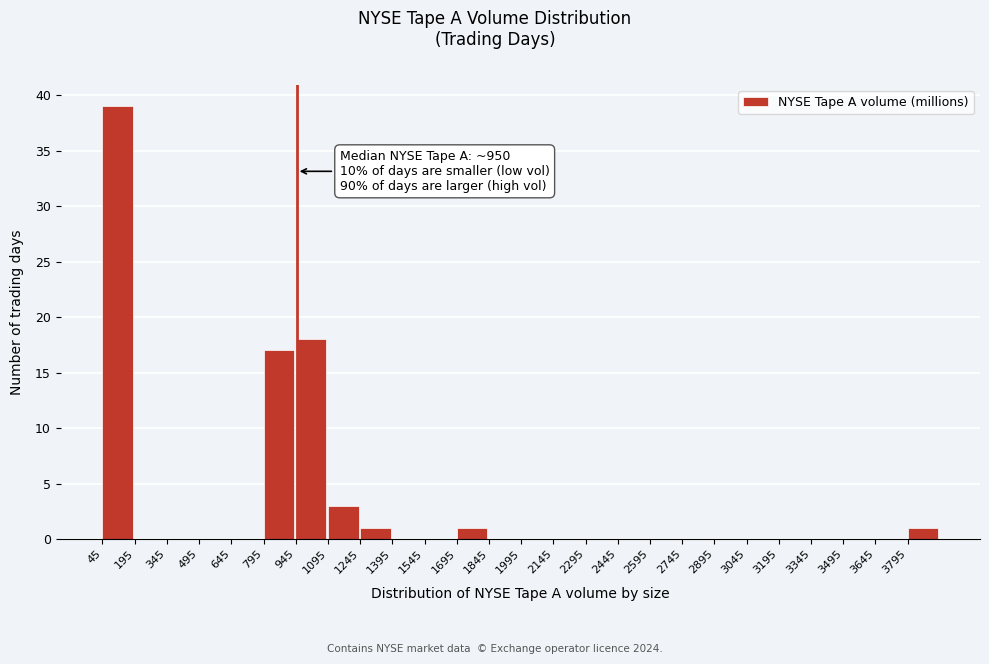

Which range on the x-axis has the tallest bar?

45 to 195